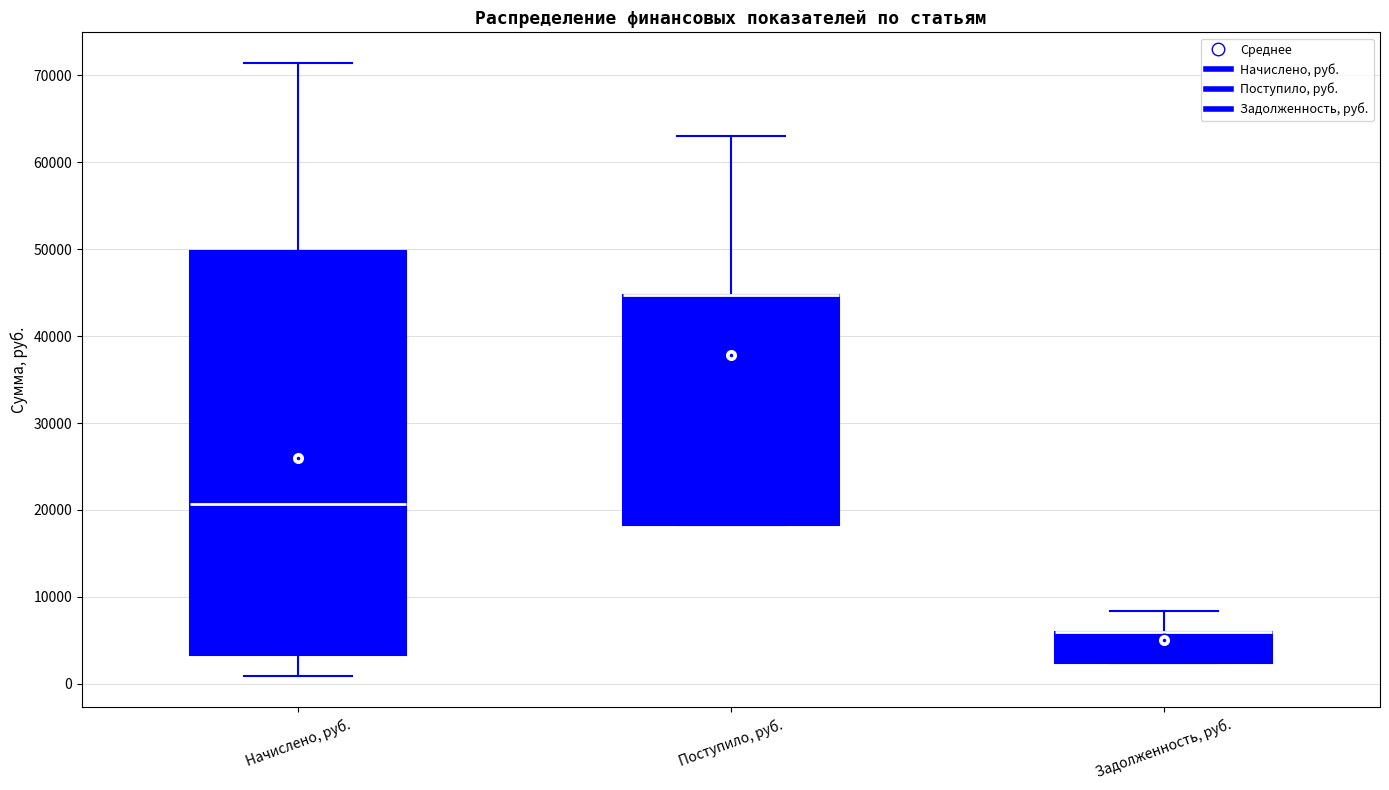

Where is the upper edge of the box for Поступило, руб. on the y-axis? The values are not printed on the chart, so give them approximately, as read against the axis.

45000